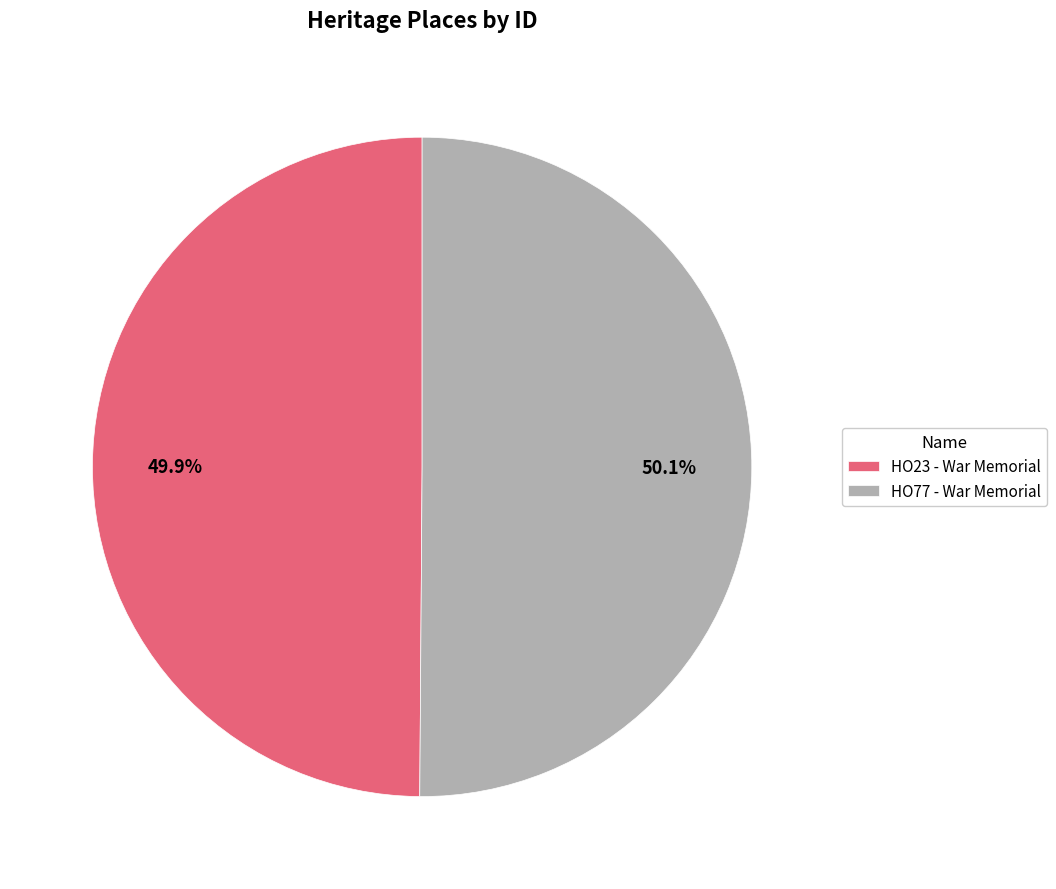

Approximately how many times larger is the value at HO77 - War Memorial compared to HO23 - War Memorial?

1.0